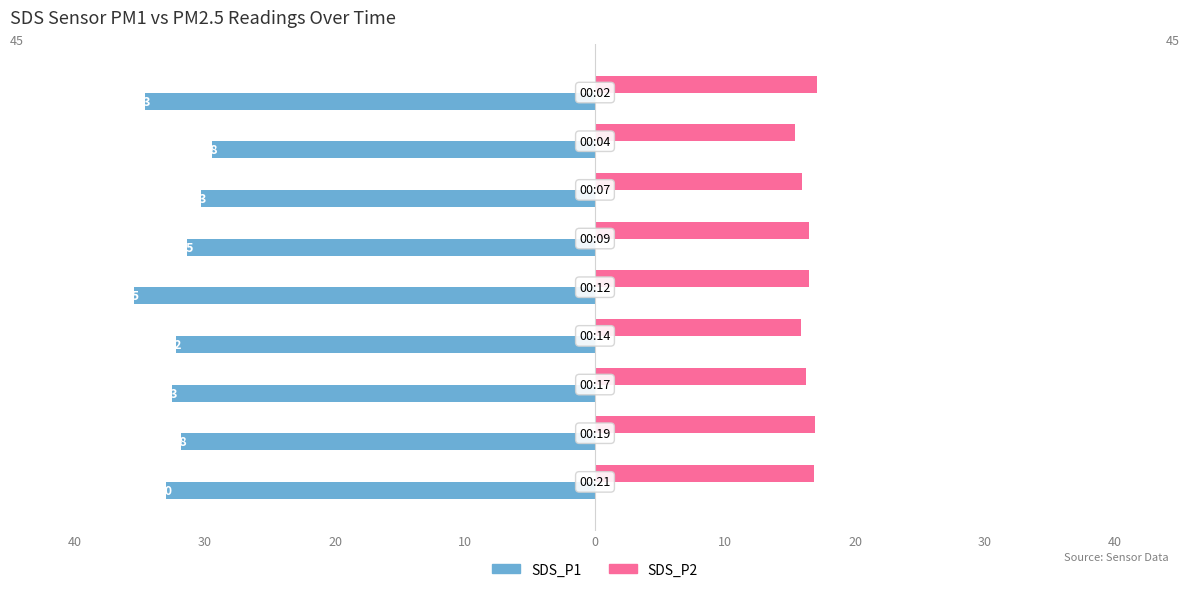

What are all the series names shown in the legend?

SDS_P1, SDS_P2